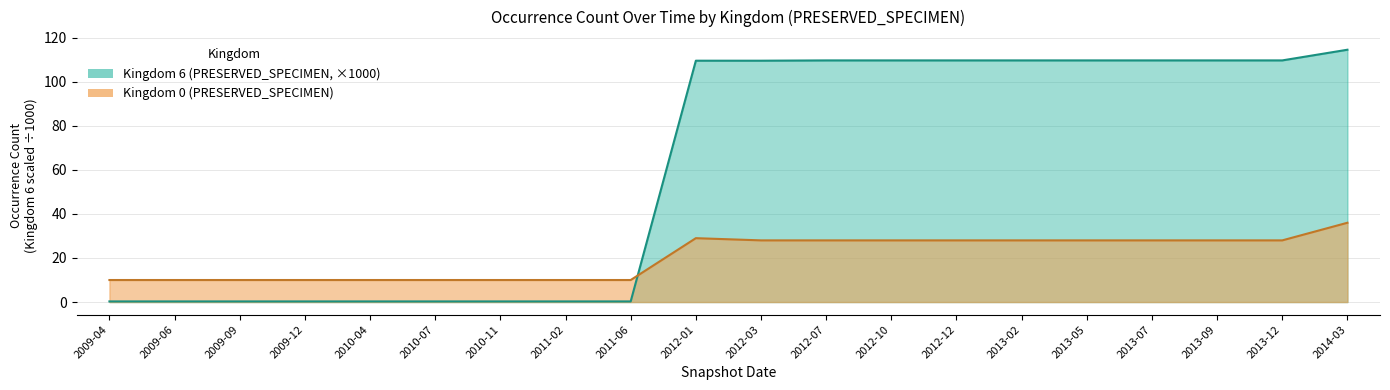

Where do Kingdom 6 (PRESERVED_SPECIMEN) and Kingdom 0 (PRESERVED_SPECIMEN) first cross each other?

2011-06 and 2012-01